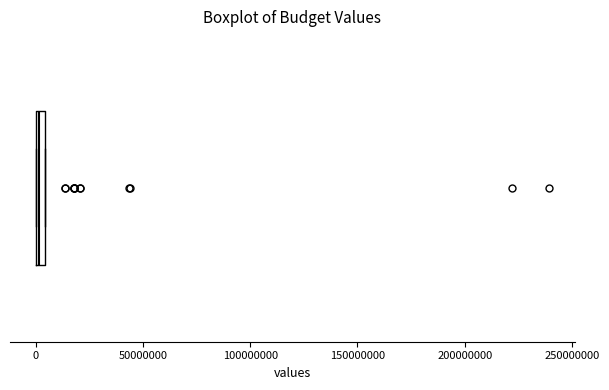

Where is the left edge of the box on the x-axis? The values are not printed on the chart, so give them approximately, as read against the axis.

0